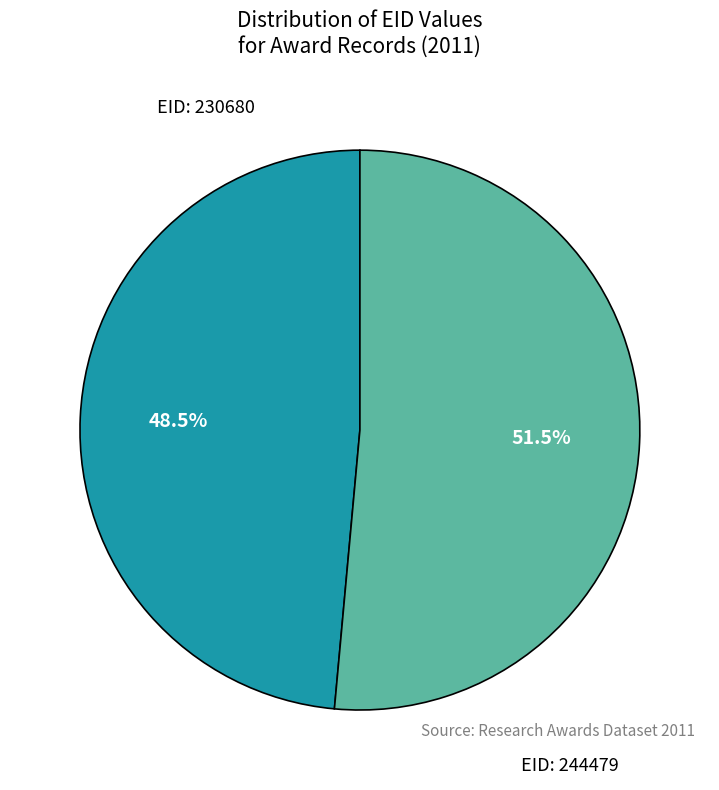

Is the sum of EID: 230680 and EID: 244479 greater than half?

Yes